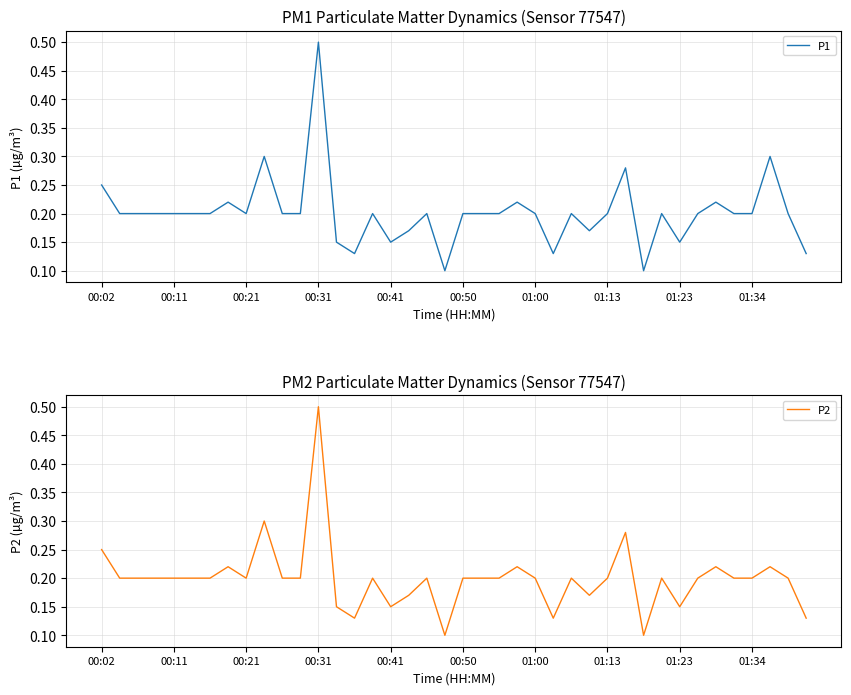

How many categories are shown in the chart?

40